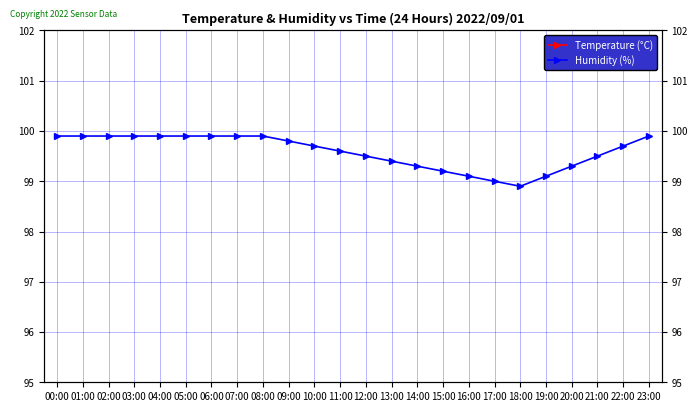

Which series has the widest spread of values?

Temperature (°C)